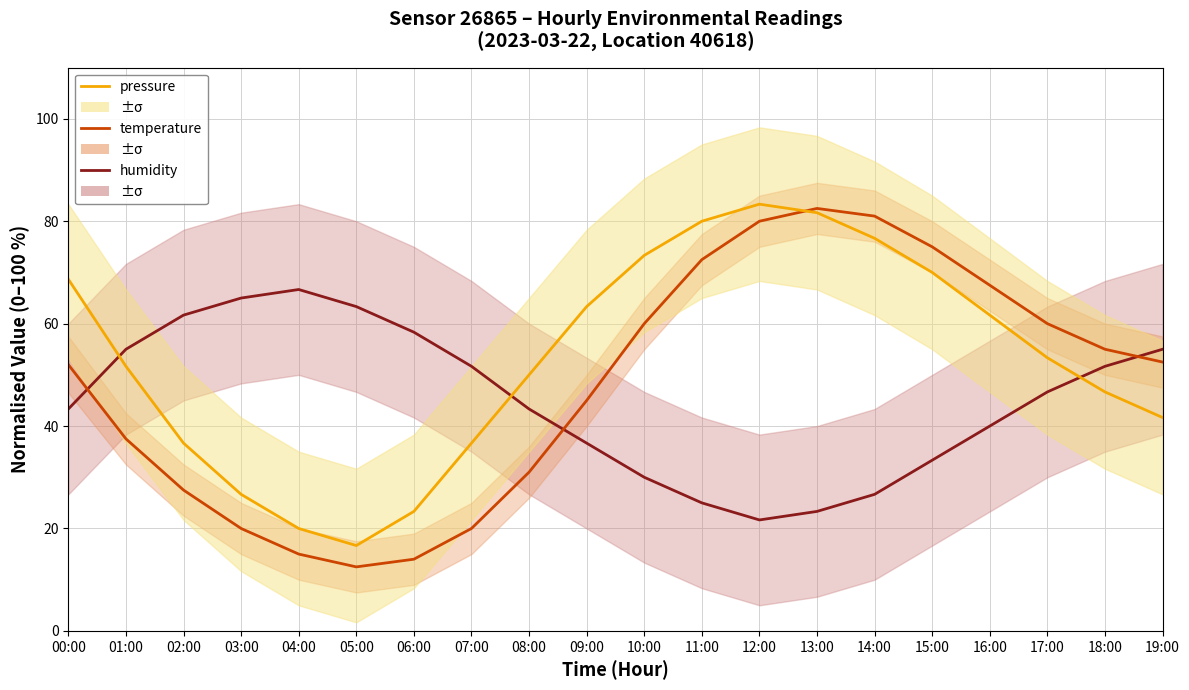

True or false: humidity has a value of 66.7 at 04:00.

True